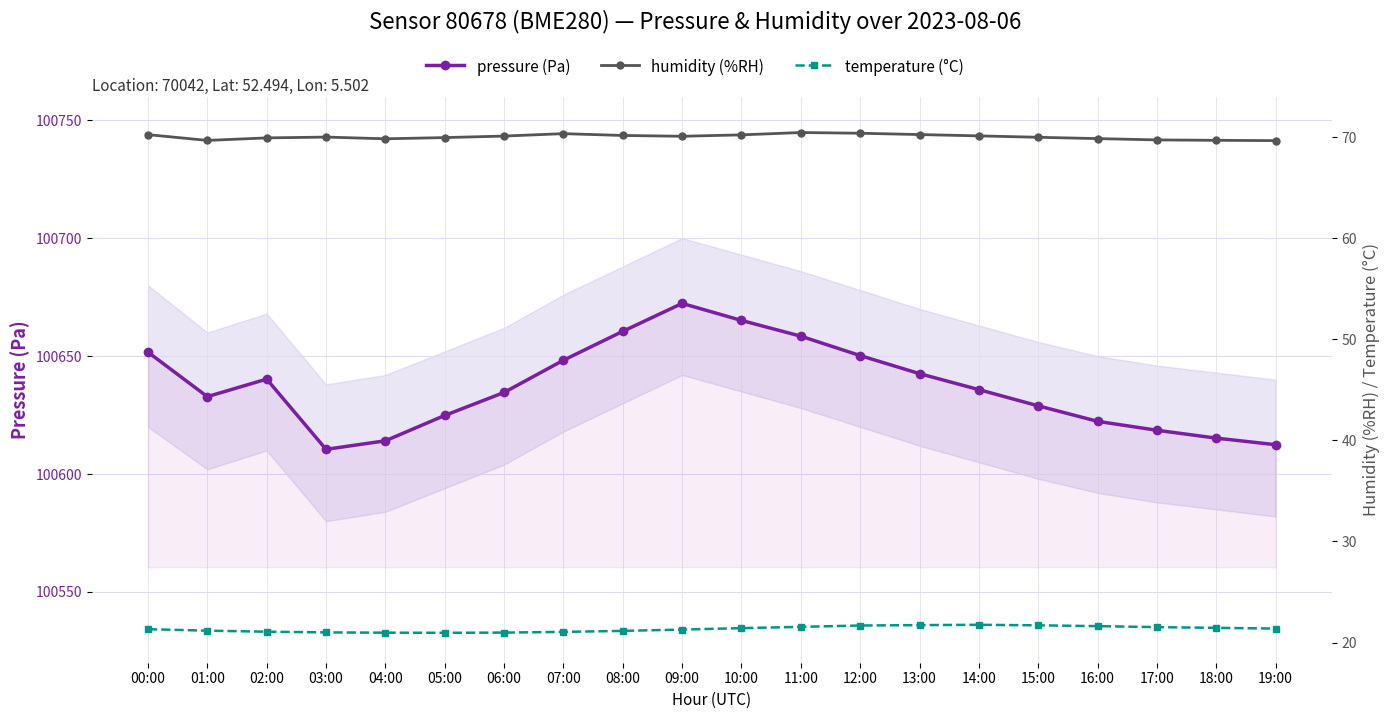

How many interior local peaks does the temperature series have?

1